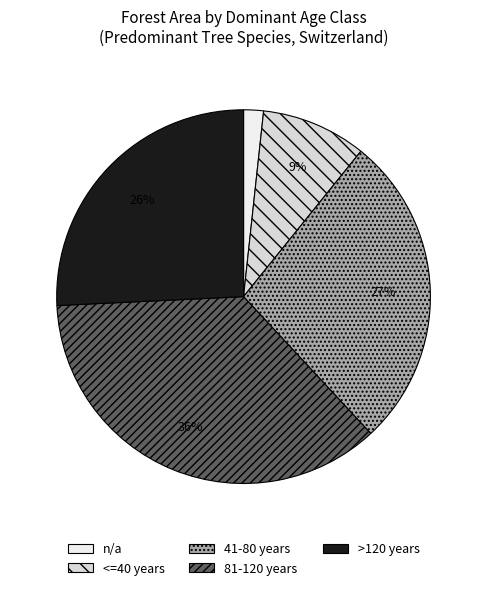

Is there any slice that represents more than half of the pie?

No